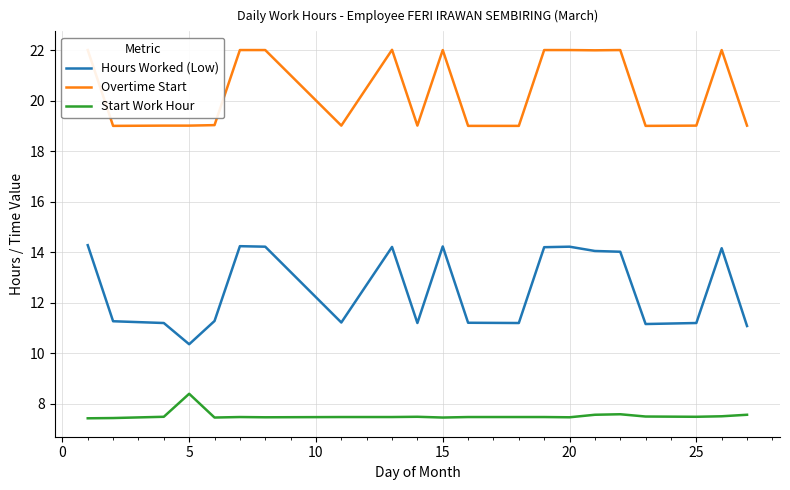

True or false: Hours Worked (Low) and Start Work Hour cross at least once.

False